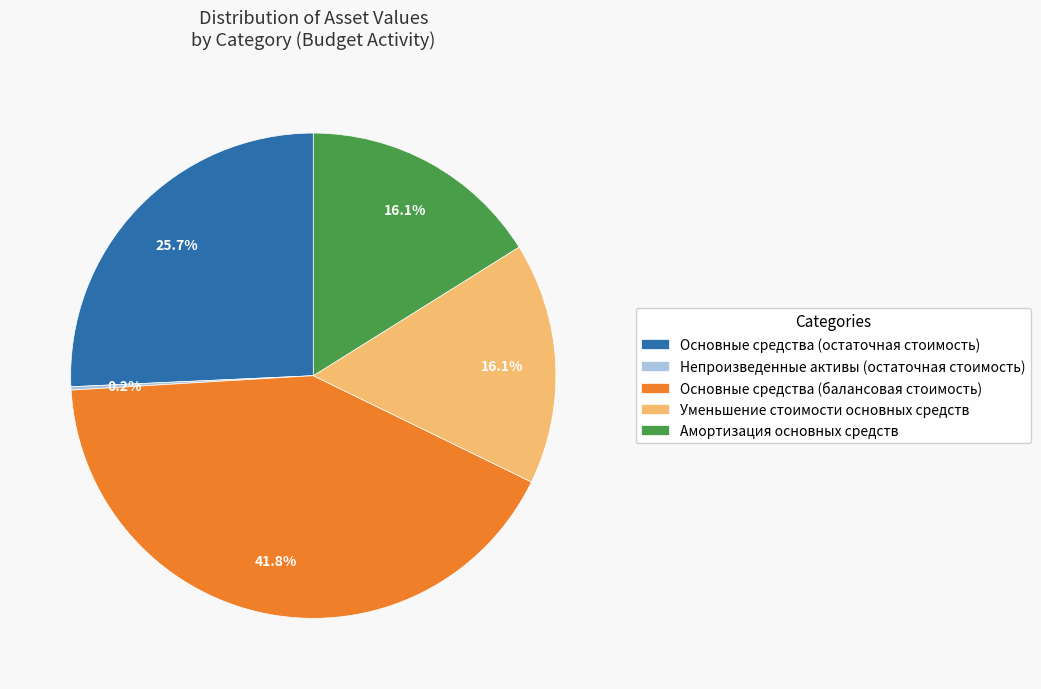

Is Уменьшение стоимости основных средств the majority of the pie?

No